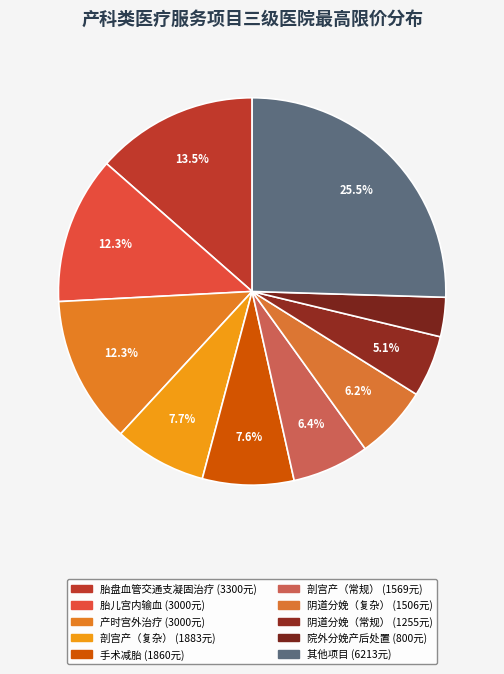

How many slices are in this pie chart?

10